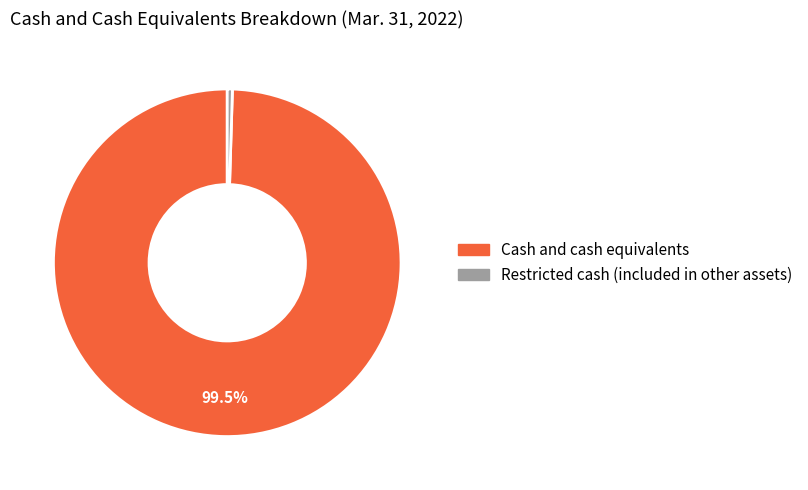

To the nearest percent, what is the combined percentage of Cash and cash equivalents and Restricted cash (included in other assets)?

100%